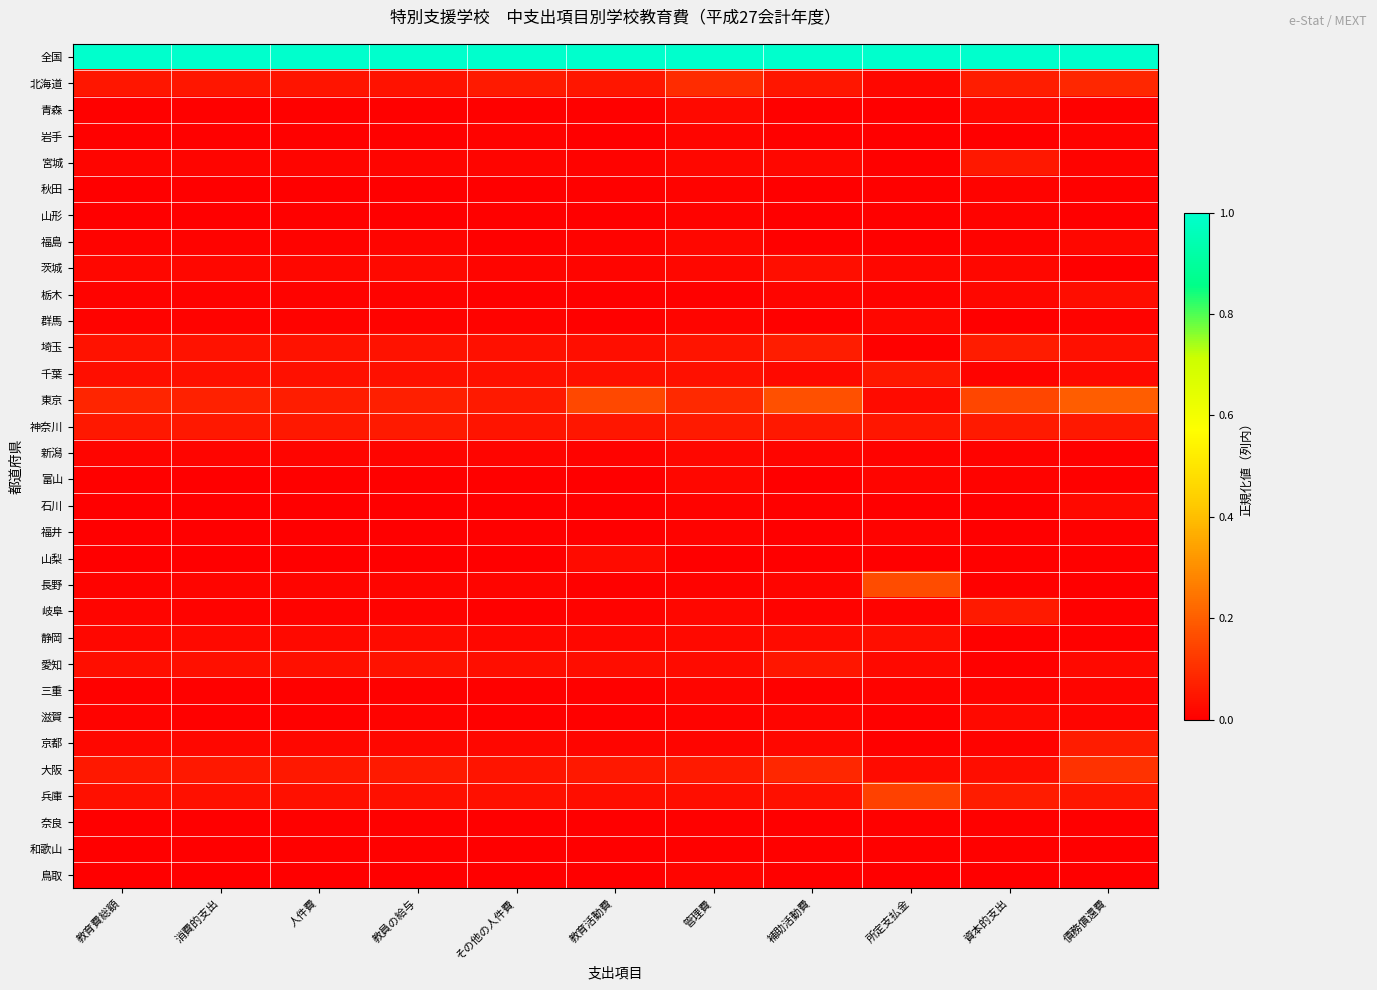

Reading left to right, transcribe all the data shown in this chart.

全国: 教育費総額=1.0	消費的支出=1.0	人件費=1.0	教員の給与=1.0	その他の人件費=1.0	教育活動費=1.0	管理費=1.0	補助活動費=1.0	所定支払金=1.0	資本的支出=1.0	債務償還費=1.0
北海道: 教育費総額=0.0	消費的支出=0.0	人件費=0.0	教員の給与=0.0	その他の人件費=0.1	教育活動費=0.0	管理費=0.1	補助活動費=0.0	所定支払金=0.0	資本的支出=0.1	債務償還費=0.1
青森: 教育費総額=0.0	消費的支出=0.0	人件費=0.0	教員の給与=0.0	その他の人件費=0.0	教育活動費=0.0	管理費=0.0	補助活動費=0.0	所定支払金=0.0	資本的支出=0.0	債務償還費=0.0
岩手: 教育費総額=0.0	消費的支出=0.0	人件費=0.0	教員の給与=0.0	その他の人件費=0.0	教育活動費=0.0	管理費=0.0	補助活動費=0.0	所定支払金=0.0	資本的支出=0.0	債務償還費=0.0
宮城: 教育費総額=0.0	消費的支出=0.0	人件費=0.0	教員の給与=0.0	その他の人件費=0.0	教育活動費=0.0	管理費=0.0	補助活動費=0.0	所定支払金=0.0	資本的支出=0.1	債務償還費=0.0
秋田: 教育費総額=0.0	消費的支出=0.0	人件費=0.0	教員の給与=0.0	その他の人件費=0.0	教育活動費=0.0	管理費=0.0	補助活動費=0.0	所定支払金=0.0	資本的支出=0.0	債務償還費=0.0
山形: 教育費総額=0.0	消費的支出=0.0	人件費=0.0	教員の給与=0.0	その他の人件費=0.0	教育活動費=0.0	管理費=0.0	補助活動費=0.0	所定支払金=0.0	資本的支出=0.0	債務償還費=0.0
福島: 教育費総額=0.0	消費的支出=0.0	人件費=0.0	教員の給与=0.0	その他の人件費=0.0	教育活動費=0.0	管理費=0.0	補助活動費=0.0	所定支払金=0.0	資本的支出=0.0	債務償還費=0.0
茨城: 教育費総額=0.0	消費的支出=0.0	人件費=0.0	教員の給与=0.0	その他の人件費=0.0	教育活動費=0.0	管理費=0.0	補助活動費=0.0	所定支払金=0.0	資本的支出=0.0	債務償還費=0.0
栃木: 教育費総額=0.0	消費的支出=0.0	人件費=0.0	教員の給与=0.0	その他の人件費=0.0	教育活動費=0.0	管理費=0.0	補助活動費=0.0	所定支払金=0.0	資本的支出=0.0	債務償還費=0.0
群馬: 教育費総額=0.0	消費的支出=0.0	人件費=0.0	教員の給与=0.0	その他の人件費=0.0	教育活動費=0.0	管理費=0.0	補助活動費=0.0	所定支払金=0.0	資本的支出=0.0	債務償還費=0.0
埼玉: 教育費総額=0.0	消費的支出=0.0	人件費=0.0	教員の給与=0.0	その他の人件費=0.0	教育活動費=0.0	管理費=0.0	補助活動費=0.1	所定支払金=0.0	資本的支出=0.1	債務償還費=0.0
千葉: 教育費総額=0.0	消費的支出=0.0	人件費=0.0	教員の給与=0.0	その他の人件費=0.0	教育活動費=0.0	管理費=0.0	補助活動費=0.0	所定支払金=0.1	資本的支出=0.0	債務償還費=0.0
東京: 教育費総額=0.1	消費的支出=0.1	人件費=0.1	教員の給与=0.1	その他の人件費=0.1	教育活動費=0.2	管理費=0.1	補助活動費=0.2	所定支払金=0.0	資本的支出=0.1	債務償還費=0.2
神奈川: 教育費総額=0.1	消費的支出=0.1	人件費=0.1	教員の給与=0.1	その他の人件費=0.0	教育活動費=0.0	管理費=0.1	補助活動費=0.1	所定支払金=0.0	資本的支出=0.1	債務償還費=0.1
新潟: 教育費総額=0.0	消費的支出=0.0	人件費=0.0	教員の給与=0.0	その他の人件費=0.0	教育活動費=0.0	管理費=0.0	補助活動費=0.0	所定支払金=0.0	資本的支出=0.0	債務償還費=0.0
富山: 教育費総額=0.0	消費的支出=0.0	人件費=0.0	教員の給与=0.0	その他の人件費=0.0	教育活動費=0.0	管理費=0.0	補助活動費=0.0	所定支払金=0.0	資本的支出=0.0	債務償還費=0.0
石川: 教育費総額=0.0	消費的支出=0.0	人件費=0.0	教員の給与=0.0	その他の人件費=0.0	教育活動費=0.0	管理費=0.0	補助活動費=0.0	所定支払金=0.0	資本的支出=0.0	債務償還費=0.0
福井: 教育費総額=0.0	消費的支出=0.0	人件費=0.0	教員の給与=0.0	その他の人件費=0.0	教育活動費=0.0	管理費=0.0	補助活動費=0.0	所定支払金=0.0	資本的支出=0.0	債務償還費=0.0
山梨: 教育費総額=0.0	消費的支出=0.0	人件費=0.0	教員の給与=0.0	その他の人件費=0.0	教育活動費=0.0	管理費=0.0	補助活動費=0.0	所定支払金=0.0	資本的支出=0.0	債務償還費=0.0
長野: 教育費総額=0.0	消費的支出=0.0	人件費=0.0	教員の給与=0.0	その他の人件費=0.0	教育活動費=0.0	管理費=0.0	補助活動費=0.0	所定支払金=0.2	資本的支出=0.0	債務償還費=0.0
岐阜: 教育費総額=0.0	消費的支出=0.0	人件費=0.0	教員の給与=0.0	その他の人件費=0.0	教育活動費=0.0	管理費=0.0	補助活動費=0.0	所定支払金=0.0	資本的支出=0.1	債務償還費=0.0
静岡: 教育費総額=0.0	消費的支出=0.0	人件費=0.0	教員の給与=0.0	その他の人件費=0.0	教育活動費=0.0	管理費=0.0	補助活動費=0.0	所定支払金=0.0	資本的支出=0.0	債務償還費=0.0
愛知: 教育費総額=0.0	消費的支出=0.0	人件費=0.0	教員の給与=0.0	その他の人件費=0.0	教育活動費=0.0	管理費=0.0	補助活動費=0.0	所定支払金=0.0	資本的支出=0.0	債務償還費=0.0
三重: 教育費総額=0.0	消費的支出=0.0	人件費=0.0	教員の給与=0.0	その他の人件費=0.0	教育活動費=0.0	管理費=0.0	補助活動費=0.0	所定支払金=0.0	資本的支出=0.0	債務償還費=0.0
滋賀: 教育費総額=0.0	消費的支出=0.0	人件費=0.0	教員の給与=0.0	その他の人件費=0.0	教育活動費=0.0	管理費=0.0	補助活動費=0.0	所定支払金=0.0	資本的支出=0.0	債務償還費=0.0
京都: 教育費総額=0.0	消費的支出=0.0	人件費=0.0	教員の給与=0.0	その他の人件費=0.0	教育活動費=0.0	管理費=0.0	補助活動費=0.0	所定支払金=0.0	資本的支出=0.0	債務償還費=0.1
大阪: 教育費総額=0.1	消費的支出=0.1	人件費=0.1	教員の給与=0.1	その他の人件費=0.0	教育活動費=0.1	管理費=0.1	補助活動費=0.1	所定支払金=0.0	資本的支出=0.0	債務償還費=0.1
兵庫: 教育費総額=0.0	消費的支出=0.0	人件費=0.0	教員の給与=0.0	その他の人件費=0.0	教育活動費=0.0	管理費=0.0	補助活動費=0.0	所定支払金=0.1	資本的支出=0.1	債務償還費=0.1
奈良: 教育費総額=0.0	消費的支出=0.0	人件費=0.0	教員の給与=0.0	その他の人件費=0.0	教育活動費=0.0	管理費=0.0	補助活動費=0.0	所定支払金=0.0	資本的支出=0.0	債務償還費=0.0
和歌山: 教育費総額=0.0	消費的支出=0.0	人件費=0.0	教員の給与=0.0	その他の人件費=0.0	教育活動費=0.0	管理費=0.0	補助活動費=0.0	所定支払金=0.0	資本的支出=0.0	債務償還費=0.0
鳥取: 教育費総額=0.0	消費的支出=0.0	人件費=0.0	教員の給与=0.0	その他の人件費=0.0	教育活動費=0.0	管理費=0.0	補助活動費=0.0	所定支払金=0.0	資本的支出=0.0	債務償還費=0.0